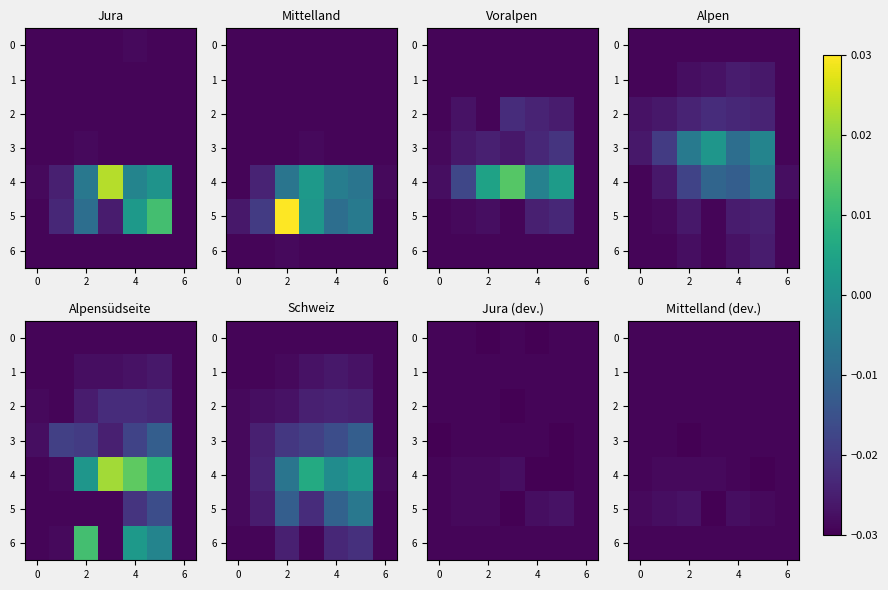

What is the total value across all series at 6?

-0.2